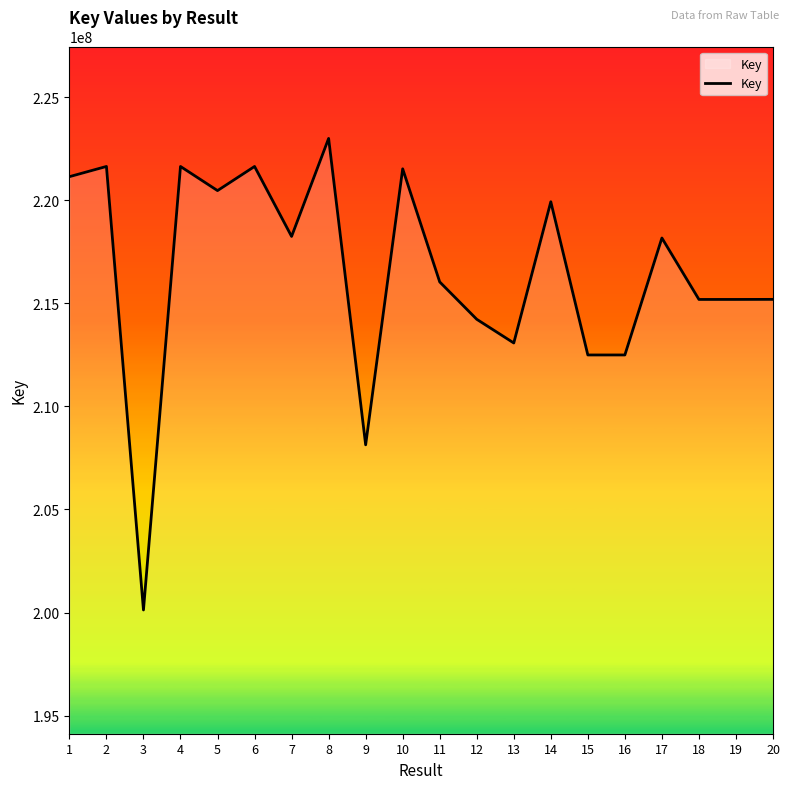

How many series are shown in this chart?

1